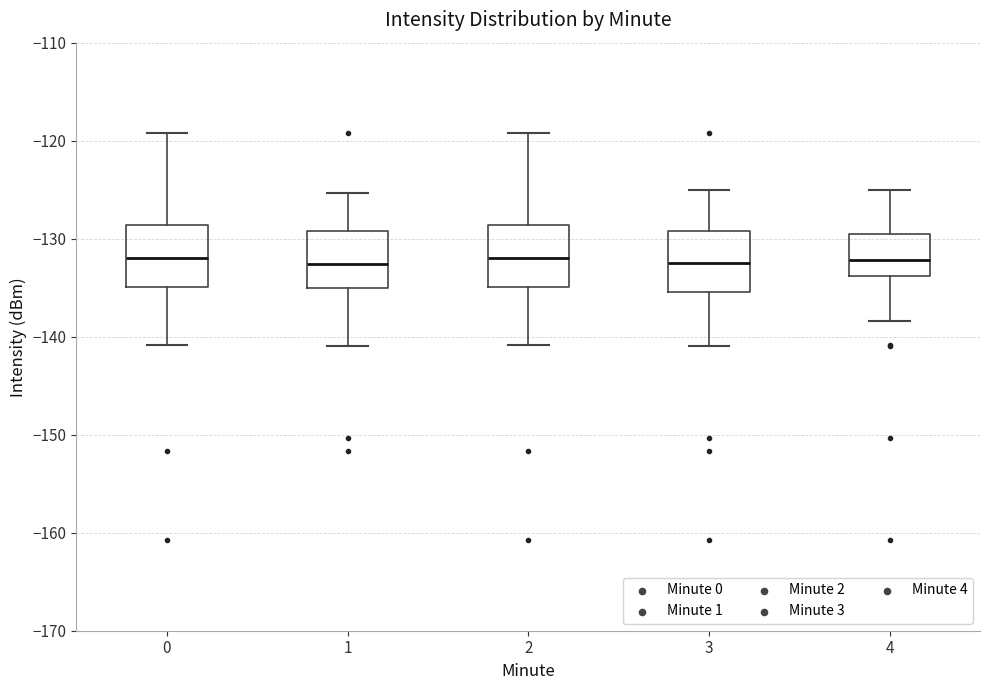

Reading left to right, transcribe this box plot: for each box, give where its median line is, the range the box spans, and where its two whiskers end, as read against the y-axis. The values are not printed on the chart, so give them approximately, as read against the axis.

0: median -132, box -135 to -129, whiskers -141 to -119
1: median -133, box -135 to -129, whiskers -141 to -125
2: median -132, box -135 to -129, whiskers -141 to -119
3: median -132, box -135 to -129, whiskers -141 to -125
4: median -132, box -134 to -130, whiskers -138 to -125